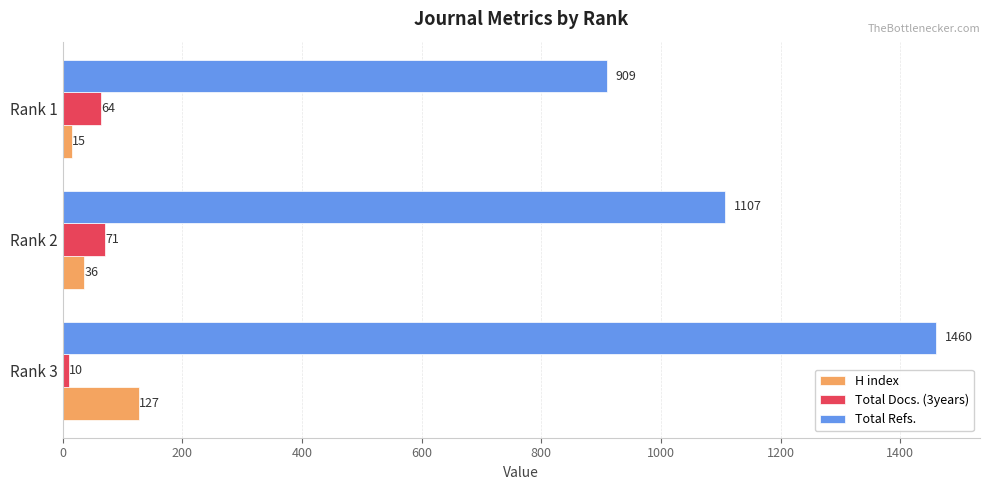

What is the approximate value of Total Refs. at Rank 3, to the nearest 10?

1460